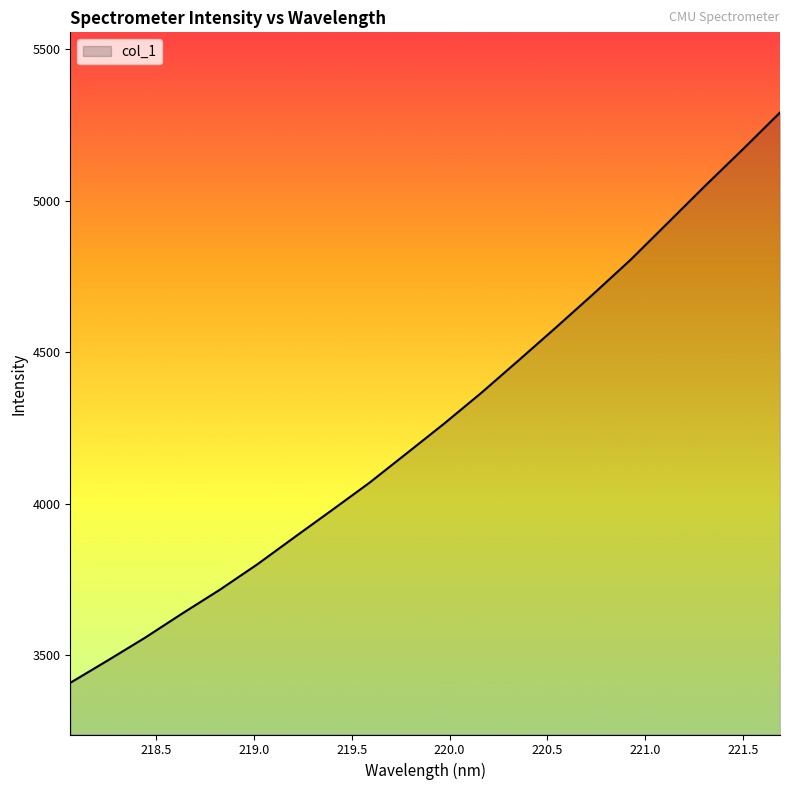

Does the chart have visible grid lines?

No